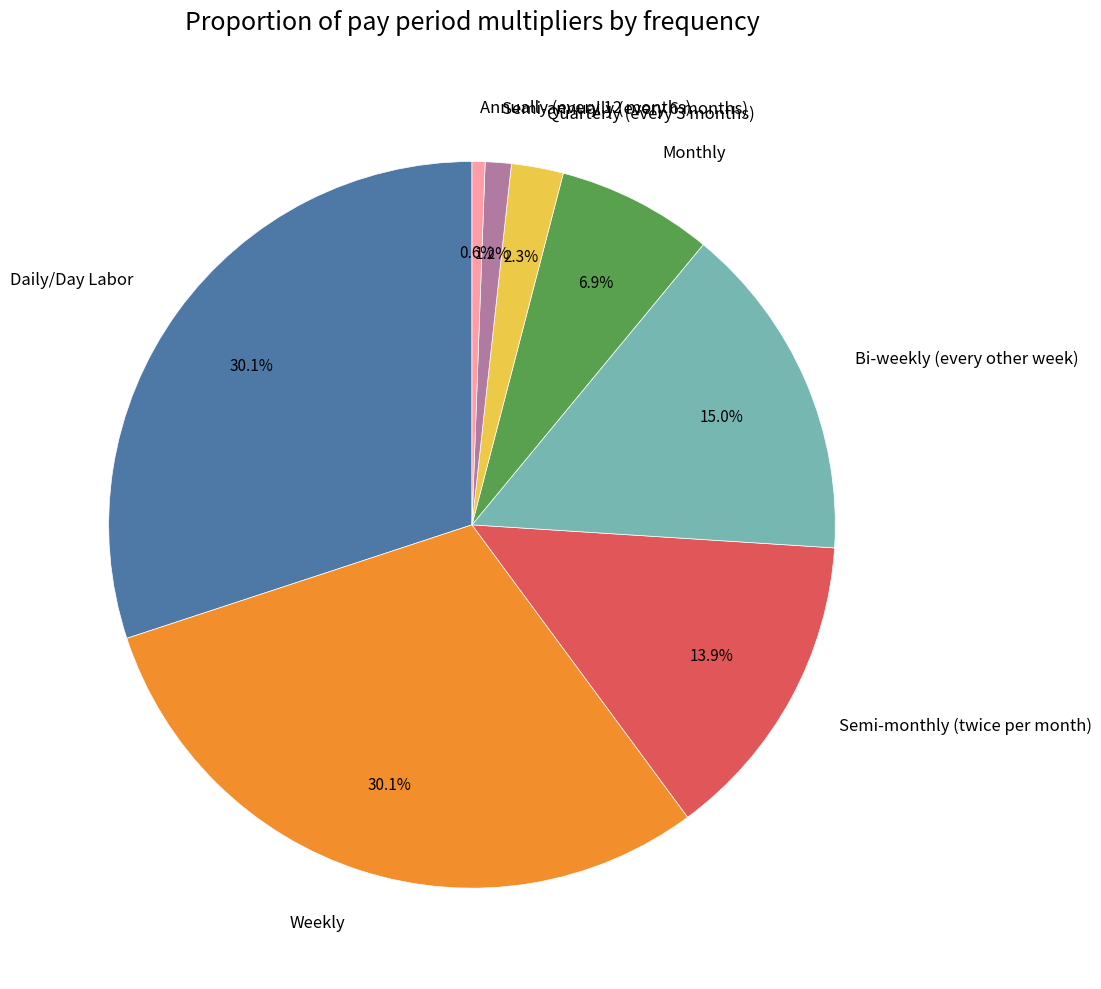

Which slice is the smallest?

Annually (every 12 months)